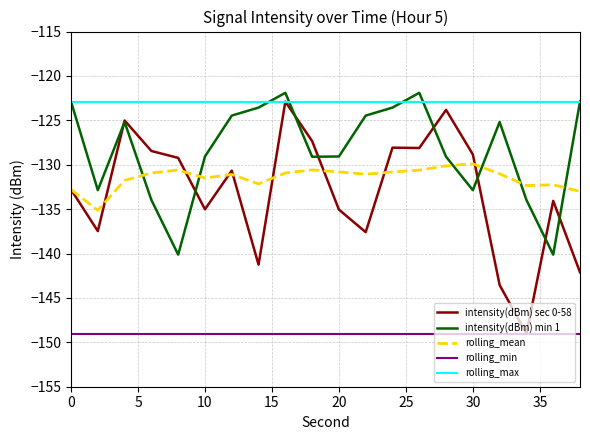

What is the lowest value of the rolling_max series?

-122.9